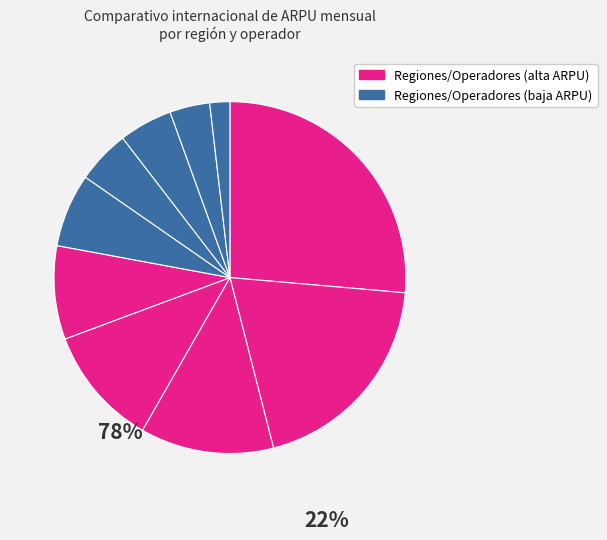

How many segments does this pie chart have?

10